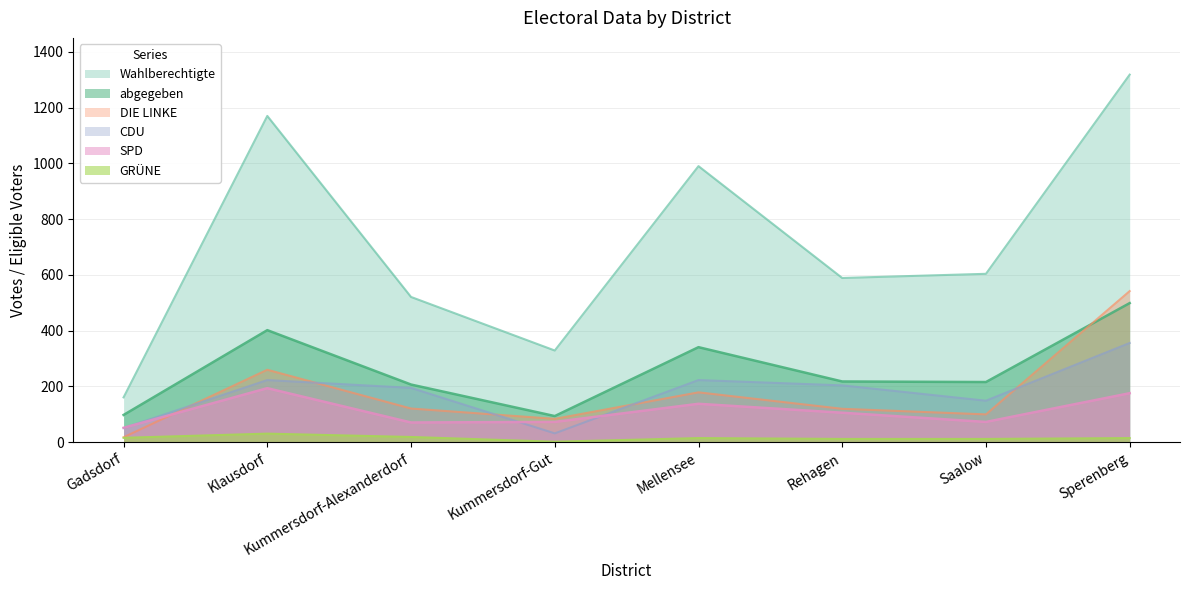

True or false: DIE LINKE has a value of 971 at Sperenberg.

False